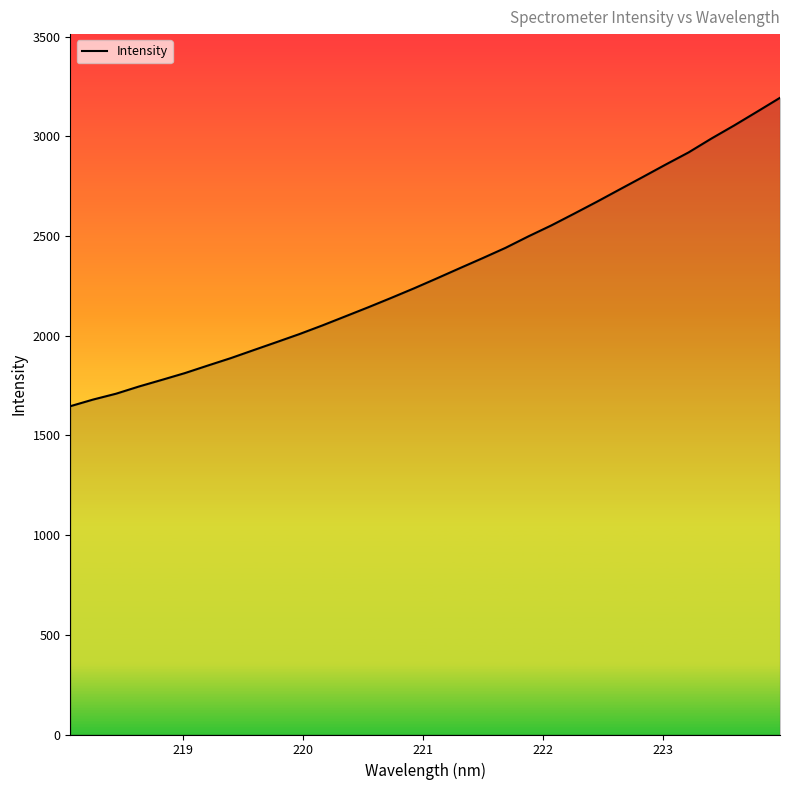

What is the minimum value shown in the chart?

1646.7